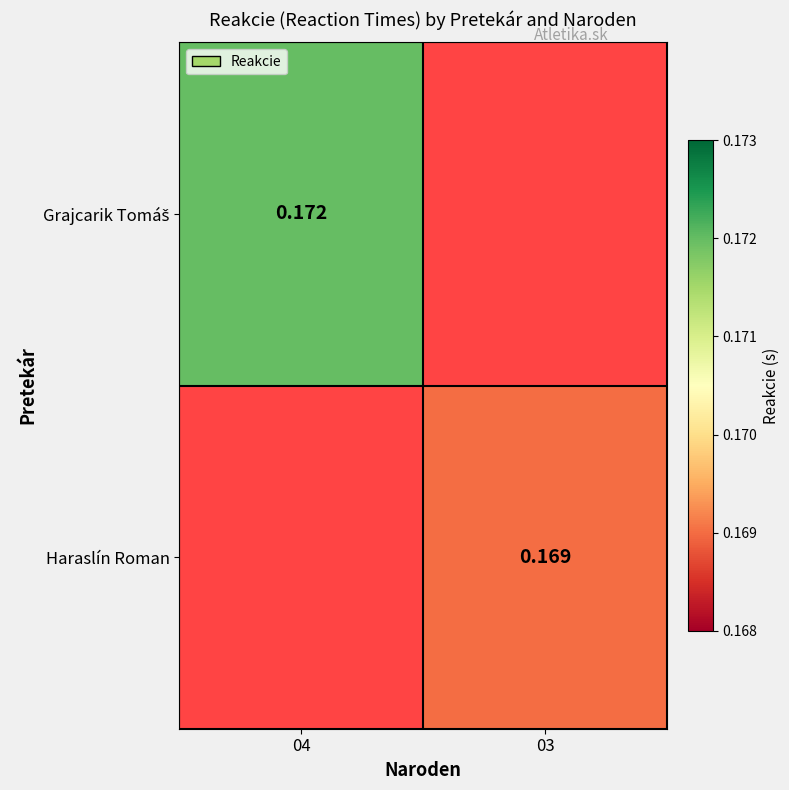

At which label does Haraslín Roman first exceed 0?

03